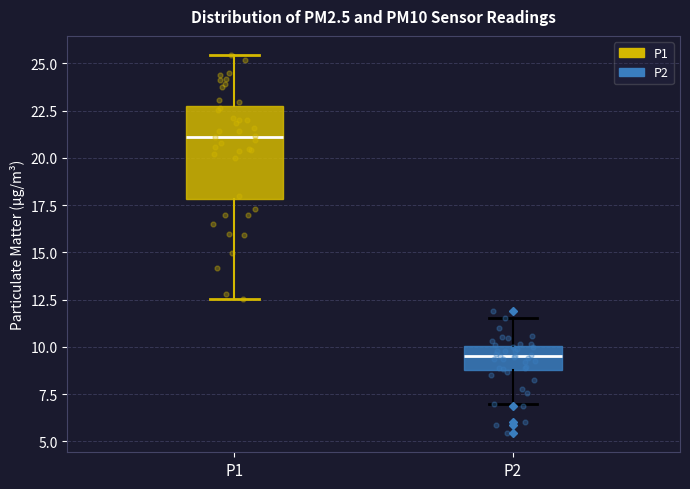

Where does the lower whisker of the box for P2 end on the y-axis? The values are not printed on the chart, so give them approximately, as read against the axis.

7.0